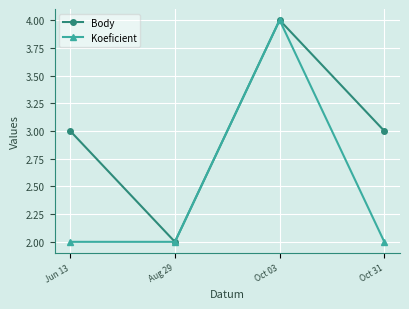

What is the label of the 3rd point from the left?

Oct 03